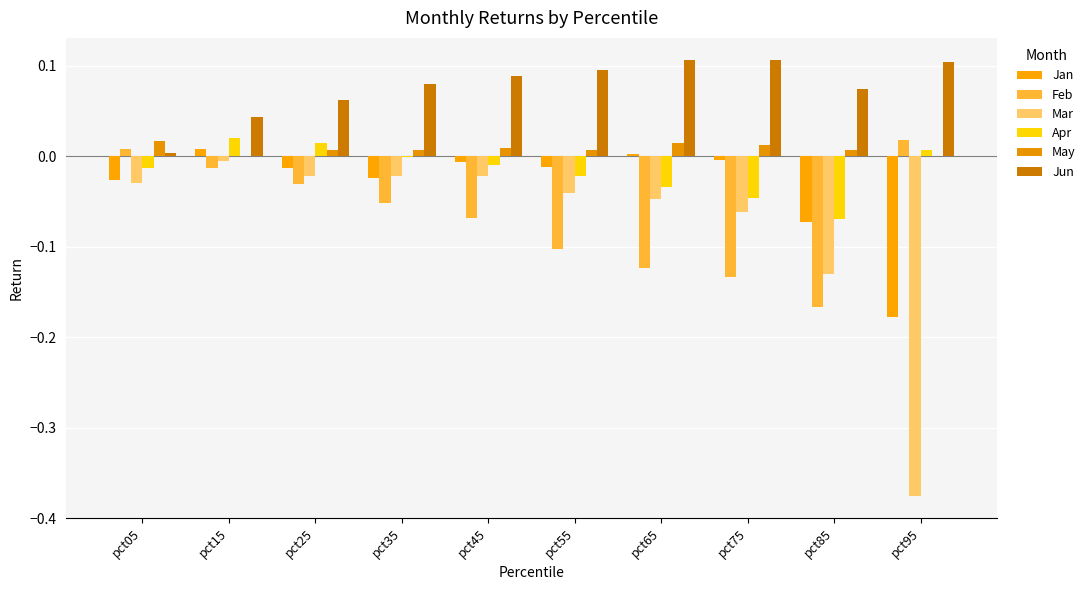

At how many categories does at least one series exceed 0?

10